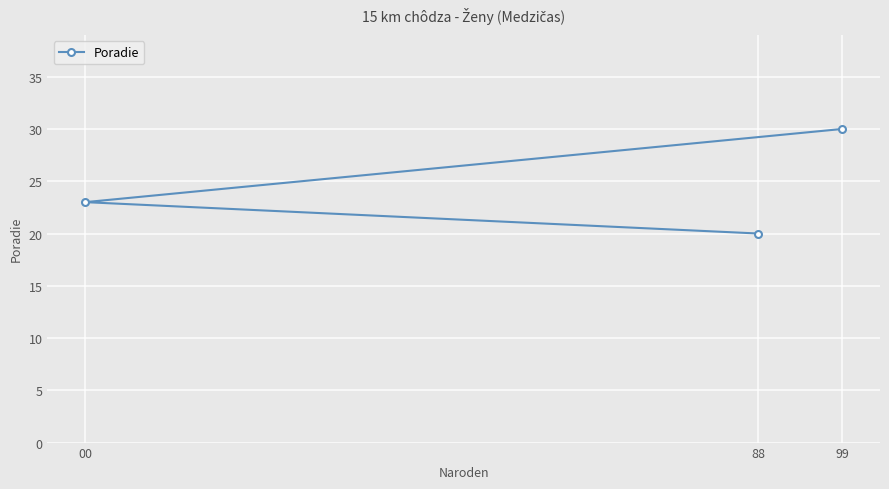

Reading left to right, what are all the values shown in this chart?

00=23	88=20	99=30